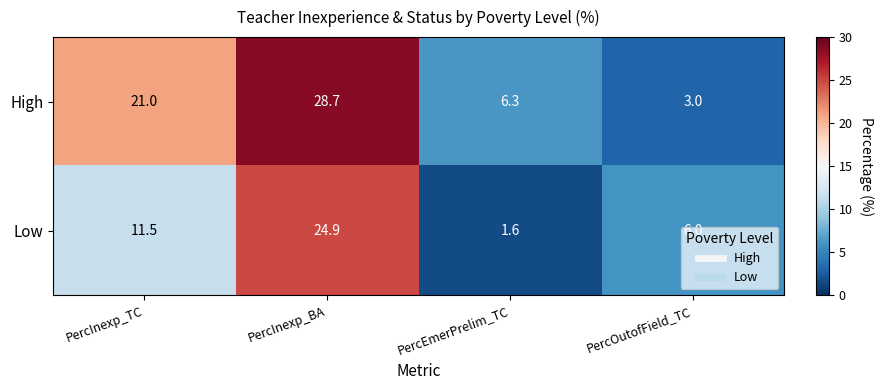

At which label does Low first exceed 11?

PercInexp_TC